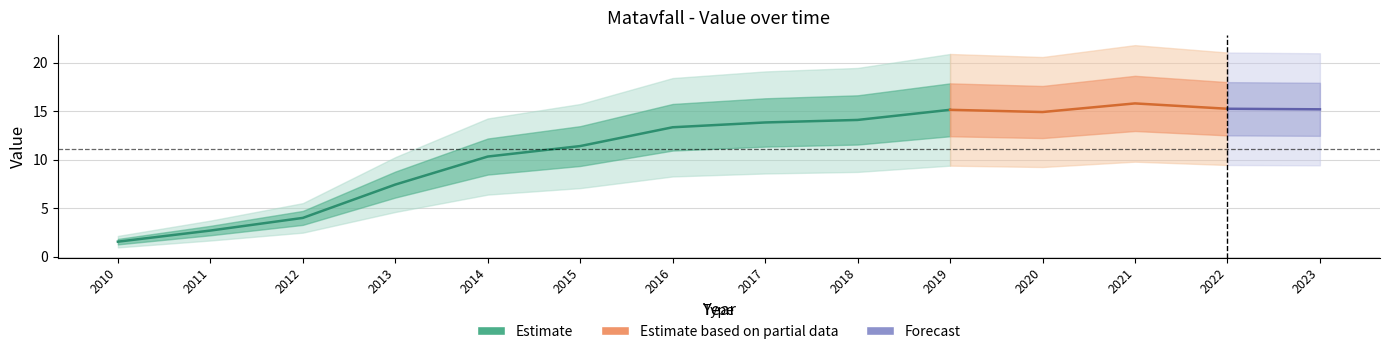

What is the value of the 8th point from the left?

13.9